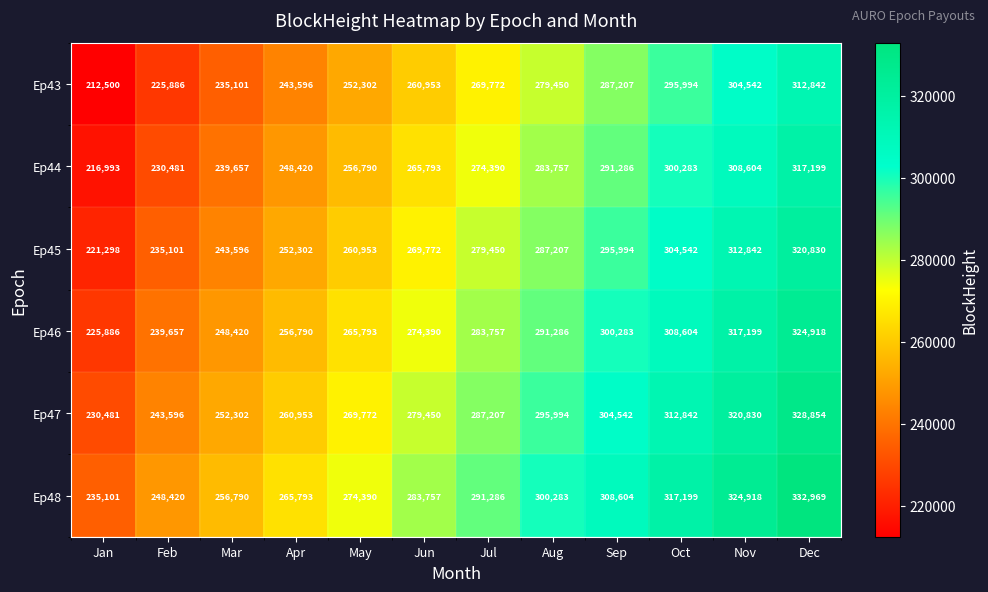

Which category has the highest value across all series?

Dec